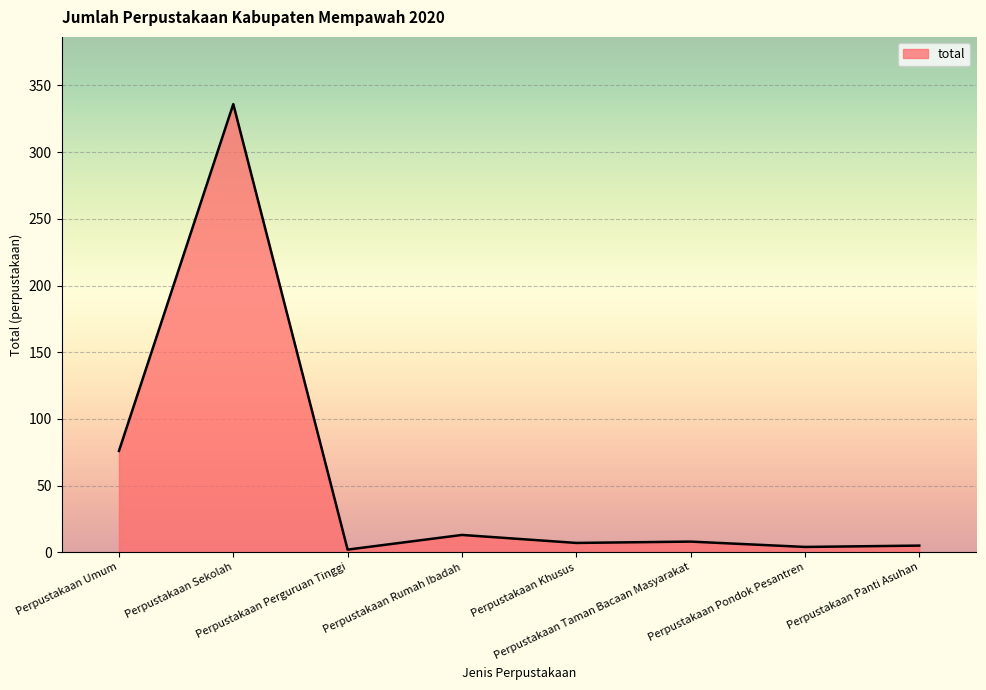

What is the greatest value displayed?

336